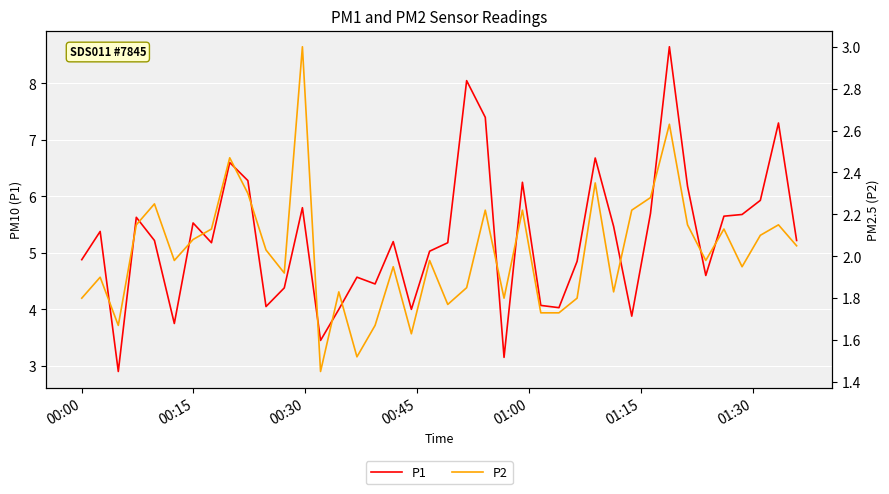

What is the sum of all P2 values?

80.7